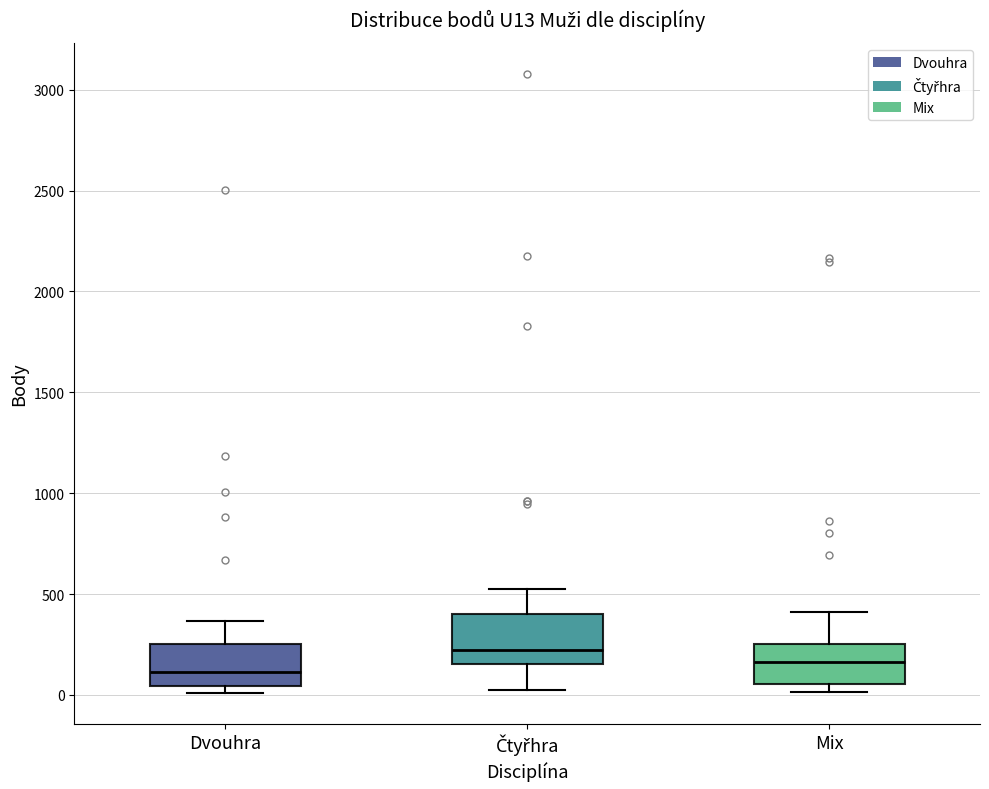

Reading left to right, read every box against the y-axis: the position of its median line, the range the box covers, and the ends of its whiskers. The values are not printed on the chart, so give them approximately, as read against the axis.

Dvouhra: median 100, box 50 to 250, whiskers 0 to 350
Čtyřhra: median 250, box 150 to 400, whiskers 50 to 550
Mix: median 150, box 50 to 250, whiskers 0 to 400